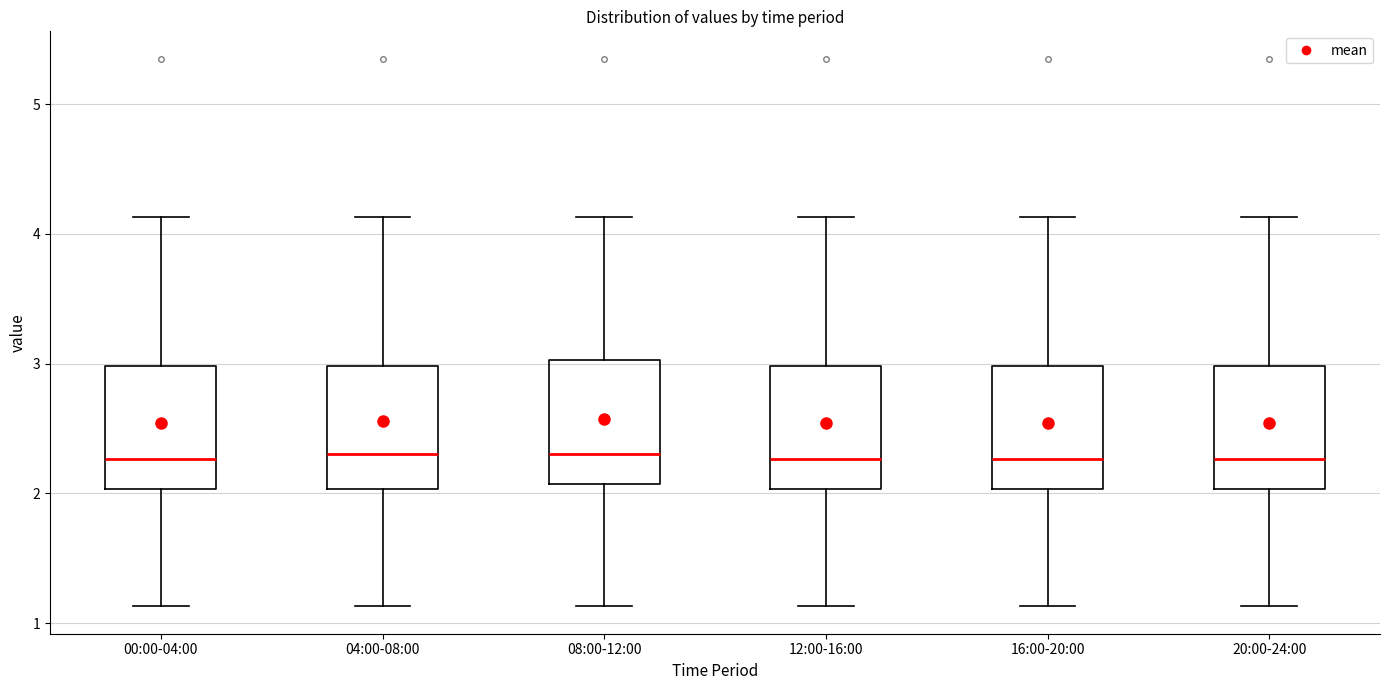

Reading left to right, transcribe this box plot: for each box, give where its median line is, the range the box spans, and where its two whiskers end, as read against the y-axis. The values are not printed on the chart, so give them approximately, as read against the axis.

00:00-04:00: median 2.3, box 2.0 to 3.0, whiskers 1.1 to 4.1
04:00-08:00: median 2.3, box 2.0 to 3.0, whiskers 1.1 to 4.1
08:00-12:00: median 2.3, box 2.1 to 3.0, whiskers 1.1 to 4.1
12:00-16:00: median 2.3, box 2.0 to 3.0, whiskers 1.1 to 4.1
16:00-20:00: median 2.3, box 2.0 to 3.0, whiskers 1.1 to 4.1
20:00-24:00: median 2.3, box 2.0 to 3.0, whiskers 1.1 to 4.1